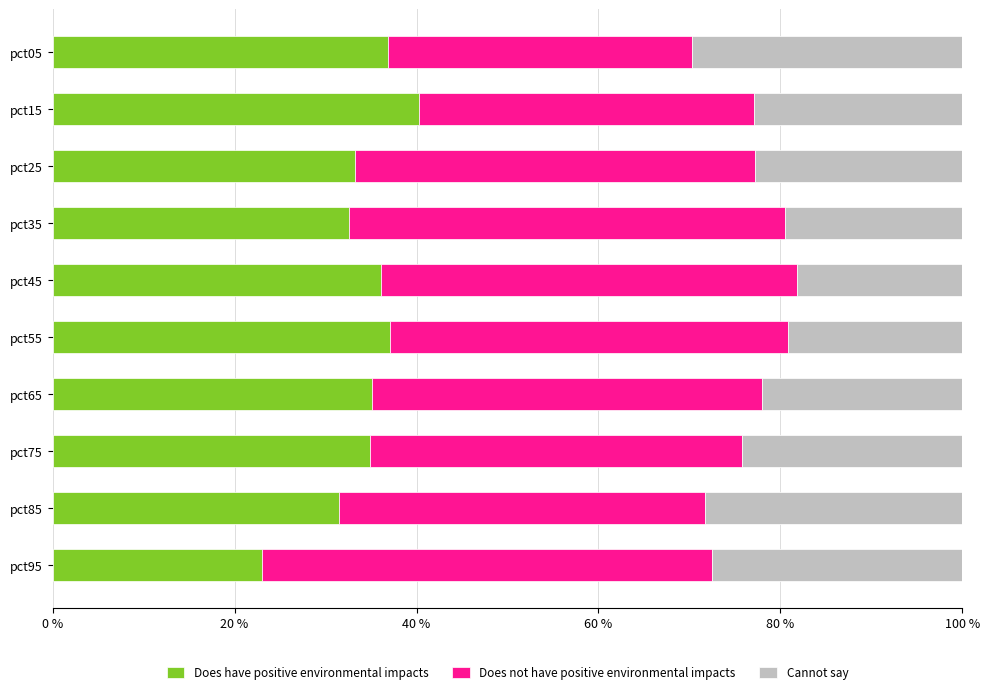

At which label does Does have positive environmental impacts reach its peak?

pct15